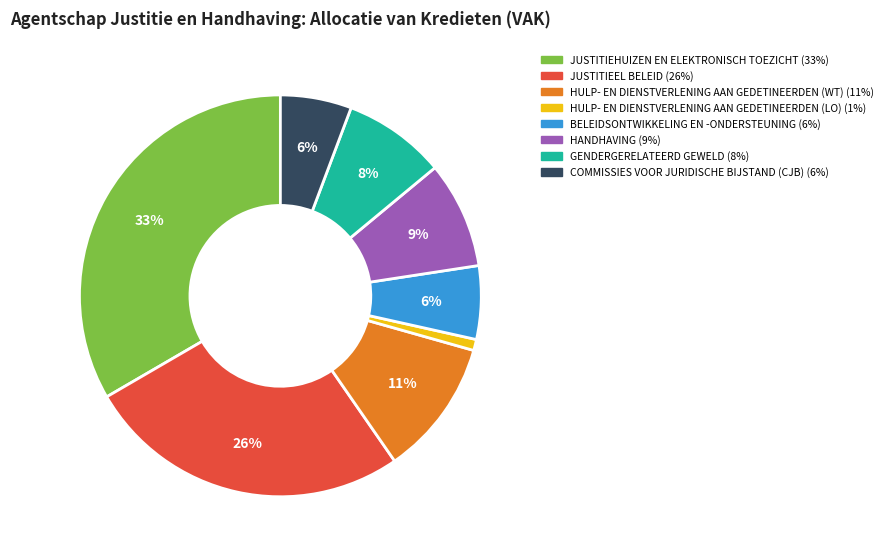

Is it true that COMMISSIES VOOR JURIDISCHE BIJSTAND is 17% of the pie?

False